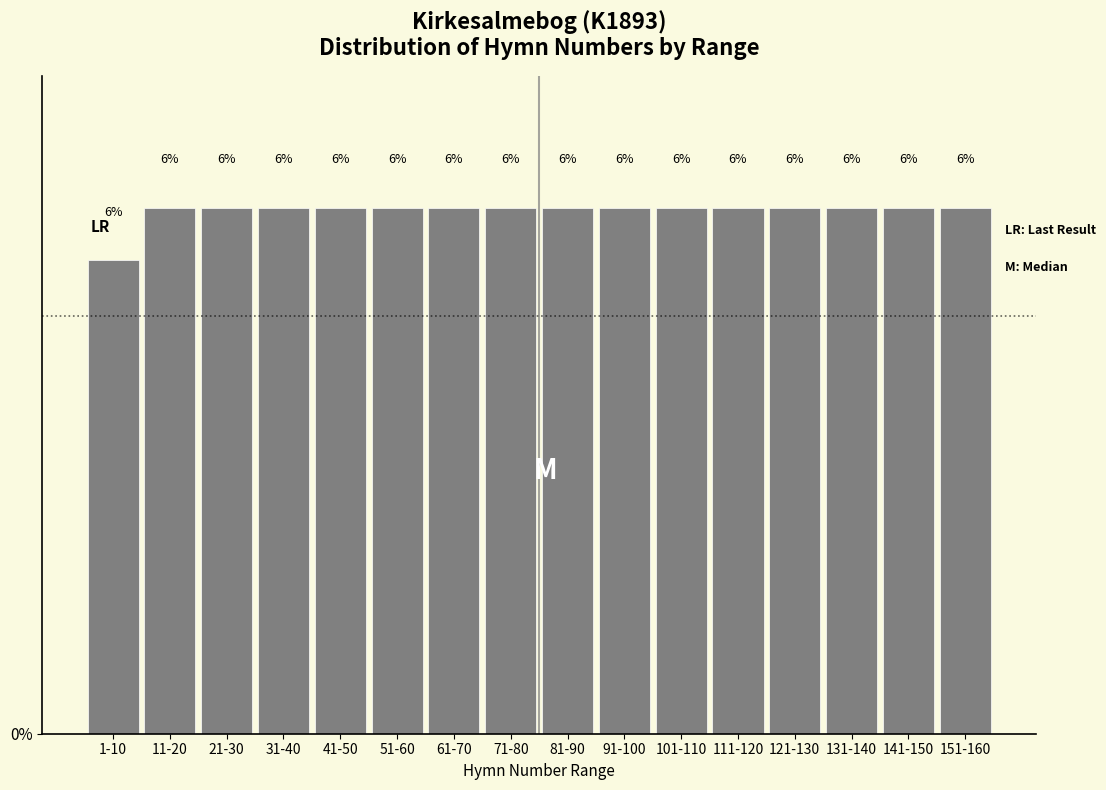

Are the bars horizontal?

No